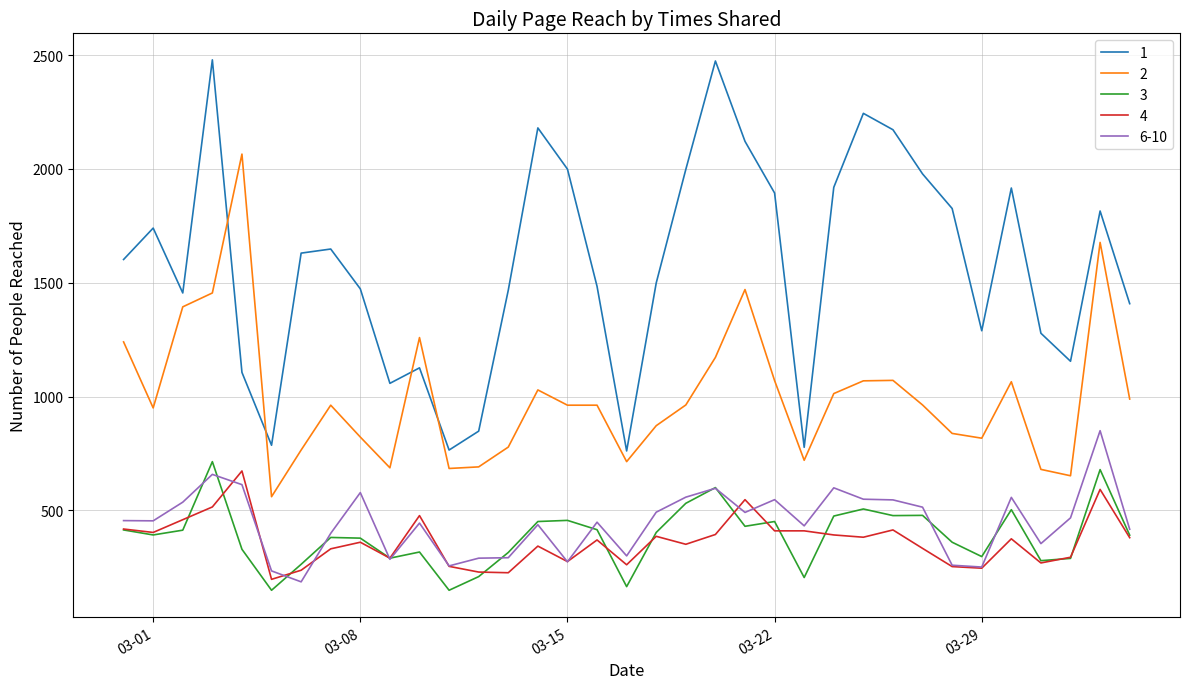

Which series has the widest spread of values?

1